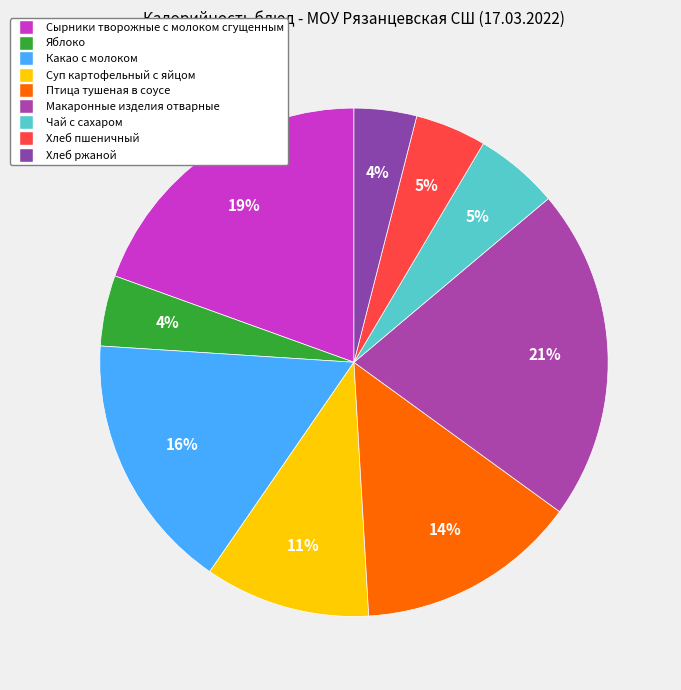

Which slice is the largest?

Макаронные изделия отварные